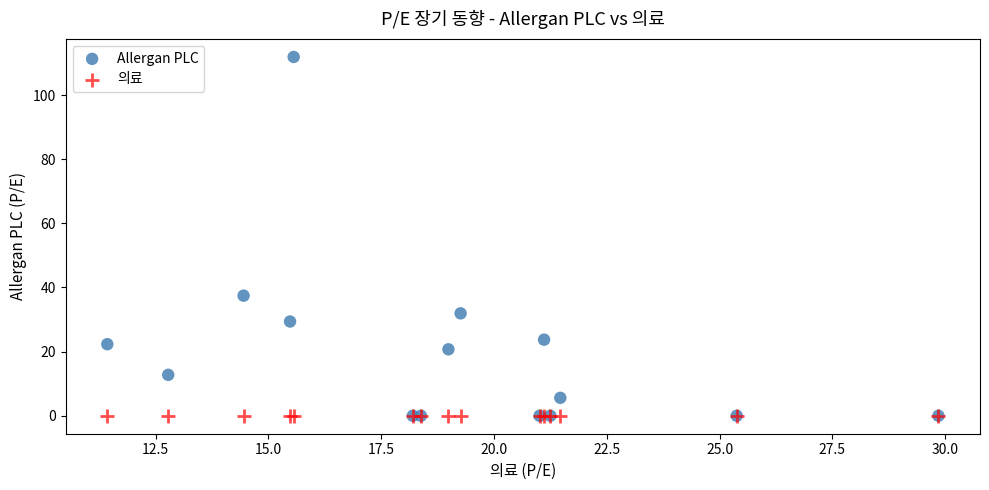

What are all the series names shown in the legend?

Allergan PLC, 의료